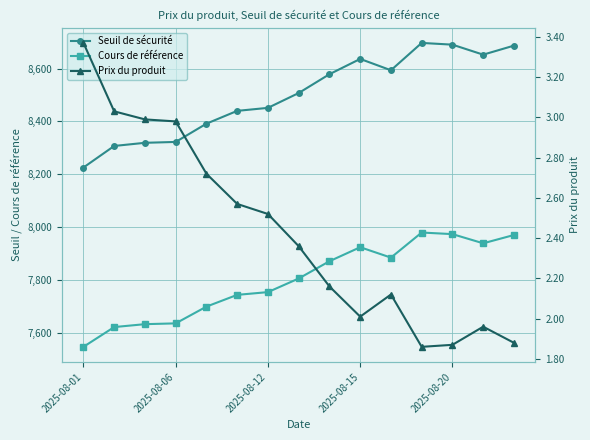

The Seuil de sécurité series shows 8687.0 at 14. True or false?

True